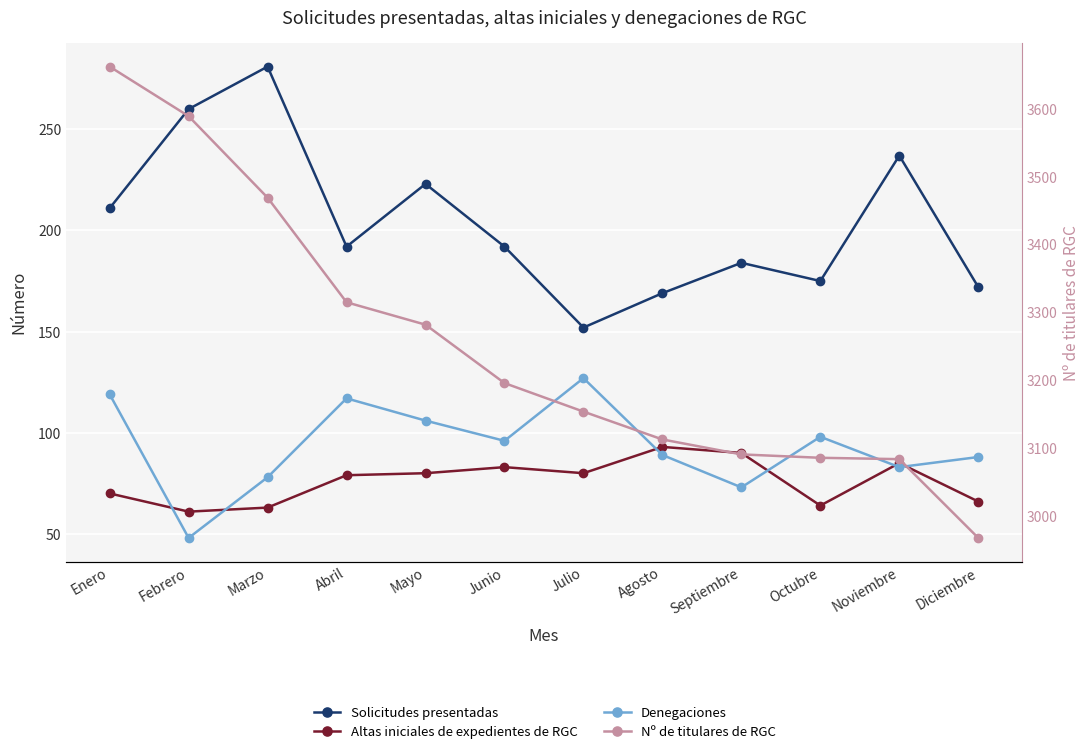

Which series has the largest total across all categories?

Nº de titulares de RGC